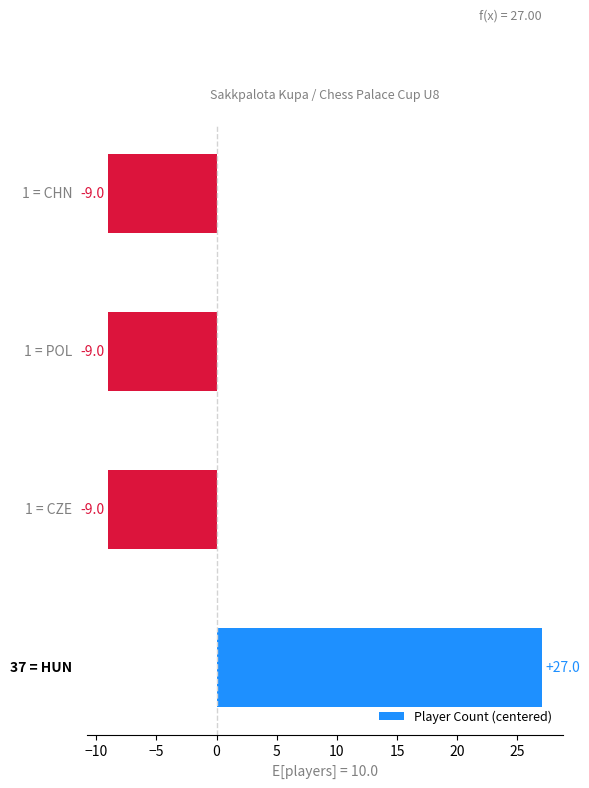

Count the values in the range -9 to 27.

4